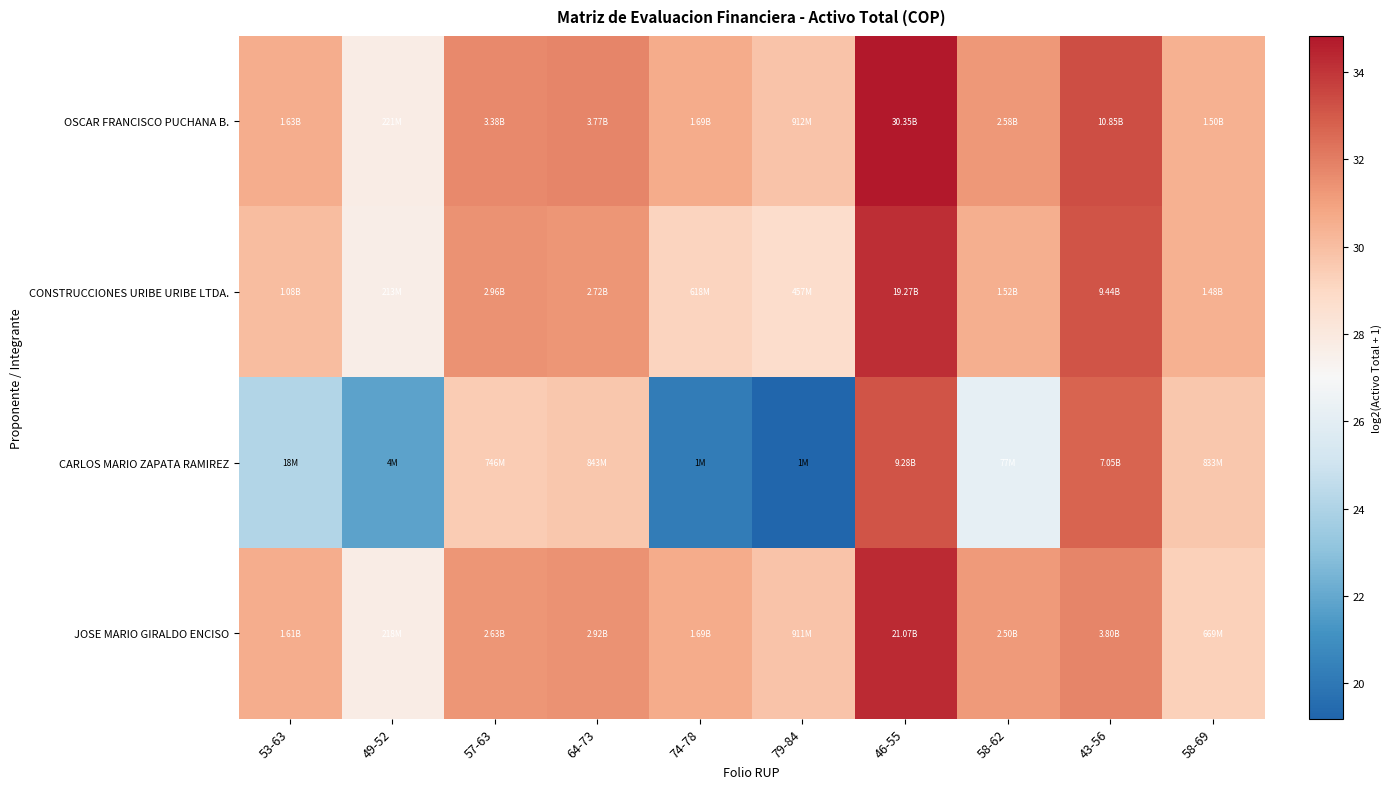

Which has a higher value, 43-56 or 79-84?

43-56